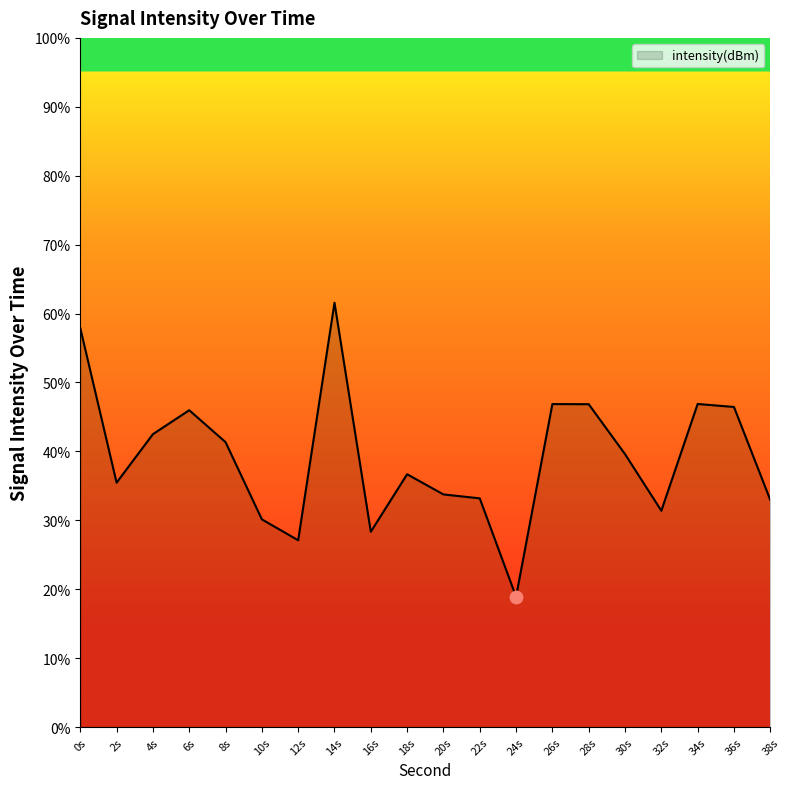

Which has a higher value, 24s or 18s?

18s